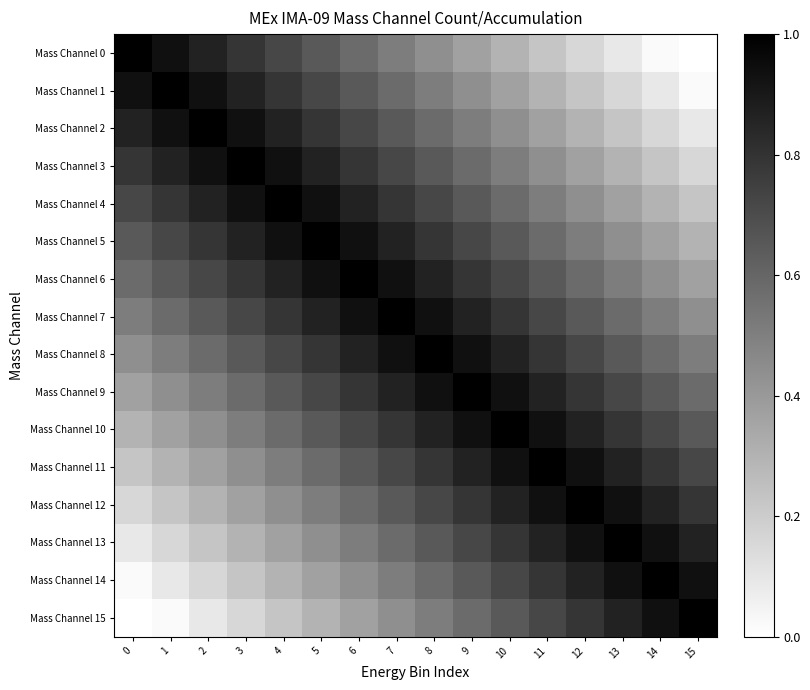

Between 7 and 14, which series saw the biggest shift?

Mass Channel 0